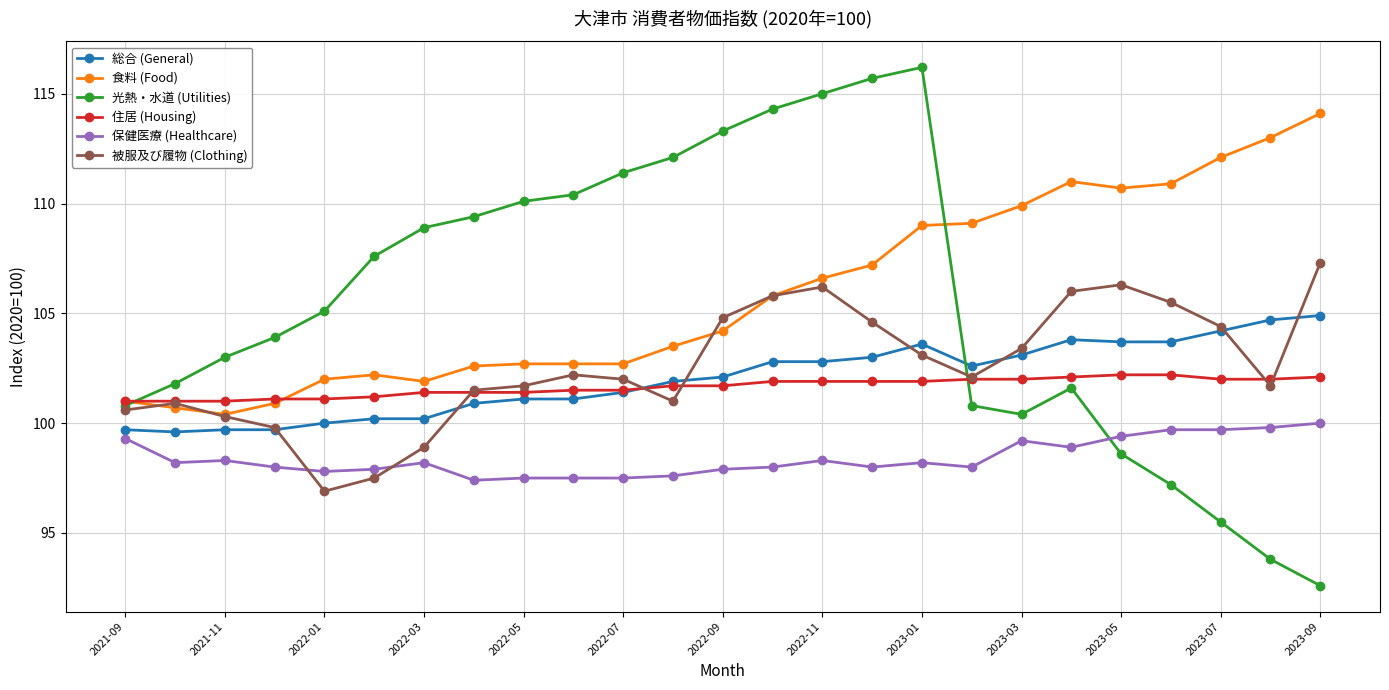

What is the minimum value for 食料 (Food)?

100.4